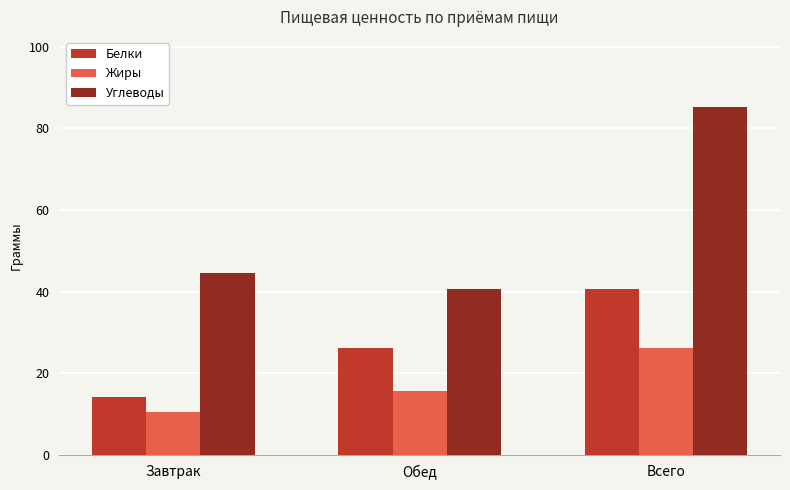

How many categories are shown in the chart?

3